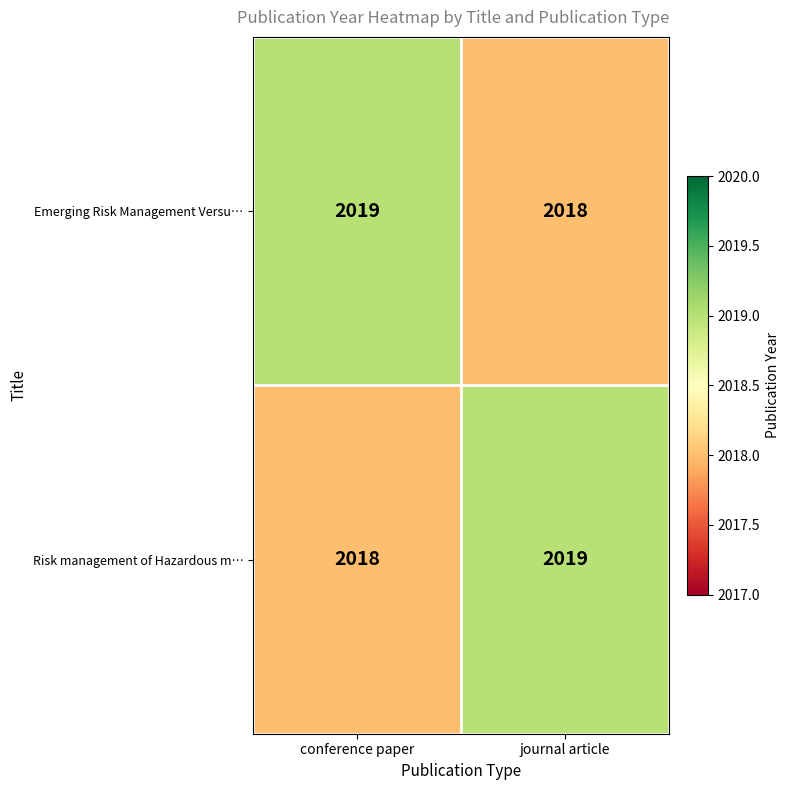

What is the sum of all Risk management of Hazardous m… values?

4037